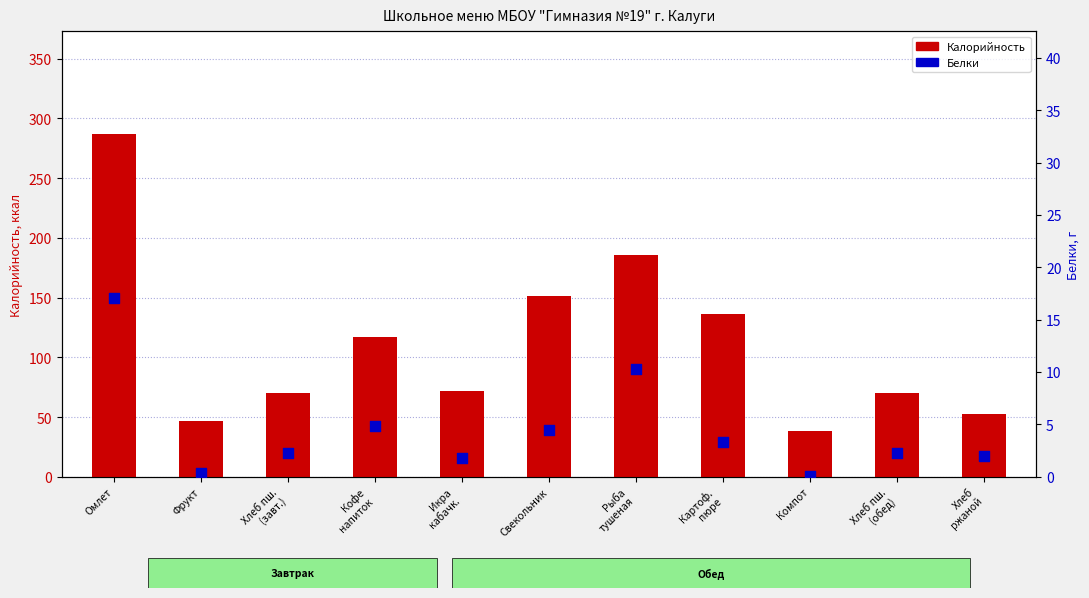

At how many categories does at least one series exceed 237?

1